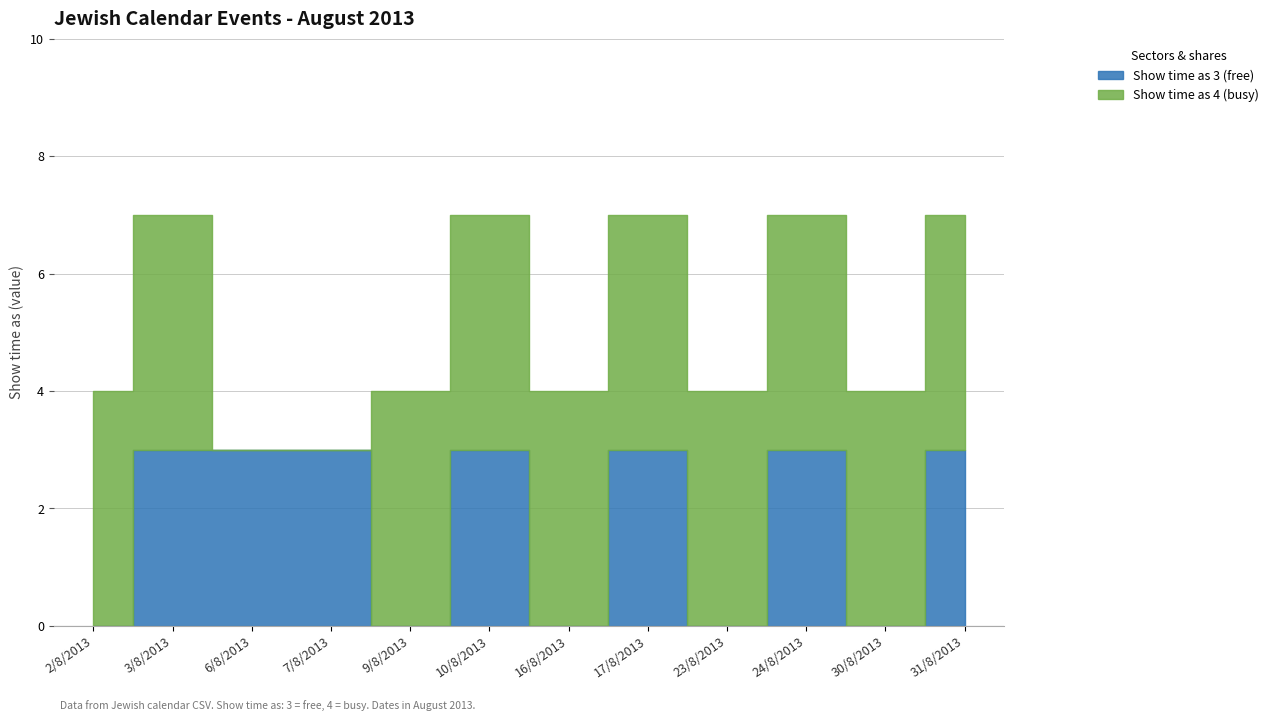

Which category has the highest value in the Show time as 4 (busy) series?

2/8/2013